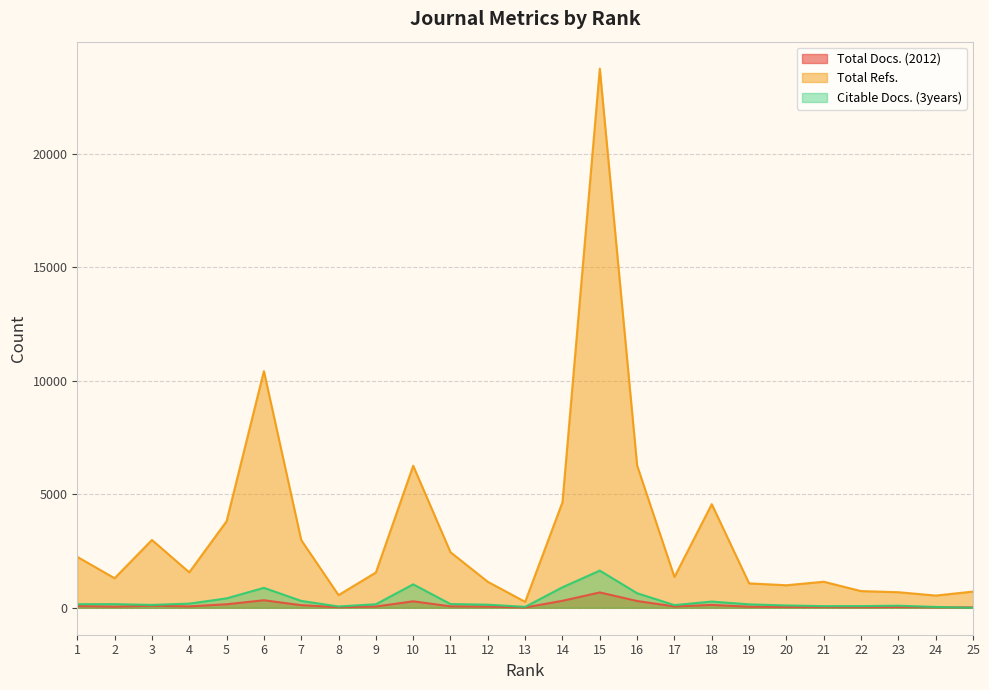

Reading left to right, list all the values displayed in this chart.

Total Docs. (2012): 1=76	2=50	3=91	4=61	5=155	6=332	7=115	8=24	9=56	10=285	11=64	12=51	13=13	14=308	15=676	16=299	17=59	18=126	19=47	20=33	21=32	22=27	23=35	24=22	25=16
Total Refs.: 1=2242	2=1302	3=2987	4=1562	5=3811	6=10426	7=2983	8=559	9=1553	10=6257	11=2446	12=1144	13=261	14=4650	15=23750	16=6267	17=1357	18=4564	19=1075	20=992	21=1147	22=735	23=685	24=538	25=713
Citable Docs. (3years): 1=158	2=160	3=126	4=183	5=414	6=879	7=303	8=57	9=155	10=1033	11=164	12=136	13=40	14=904	15=1638	16=641	17=118	18=274	19=151	20=100	21=72	22=74	23=91	24=36	25=0